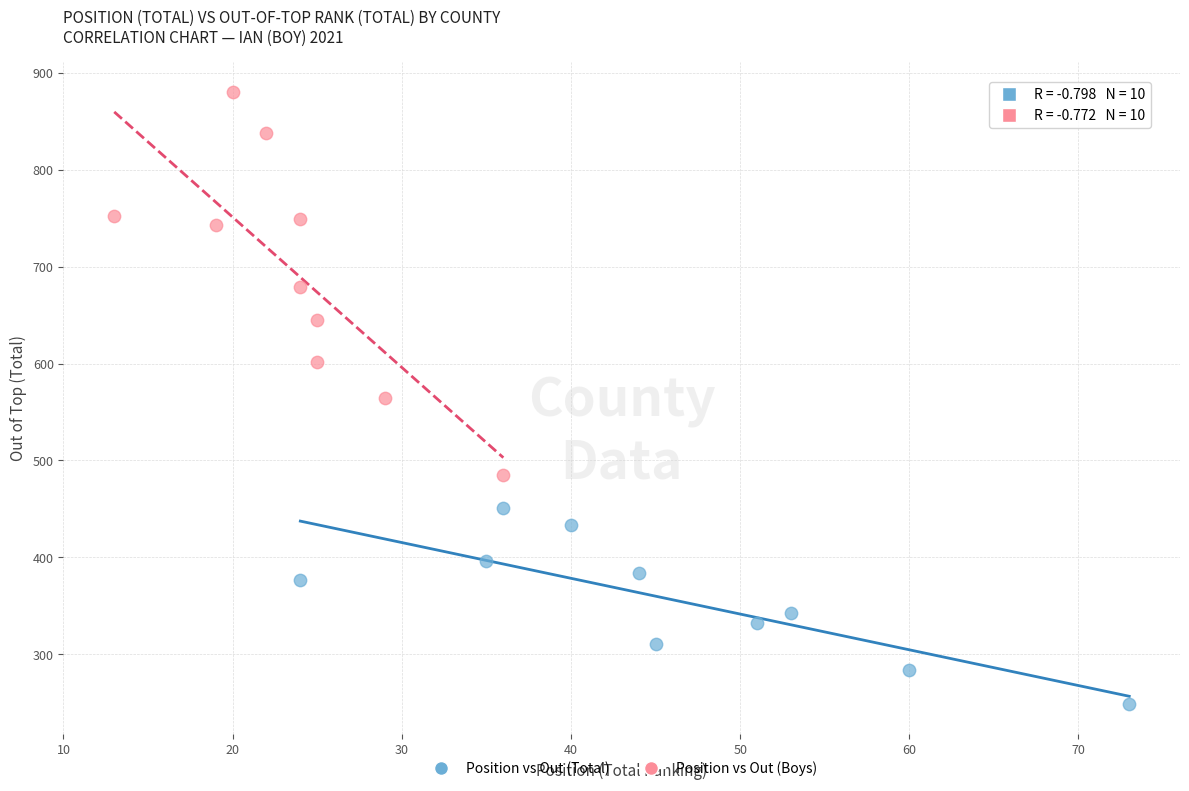

What are all the series names shown in the legend?

Position vs Out (Total), Position vs Out (Boys)